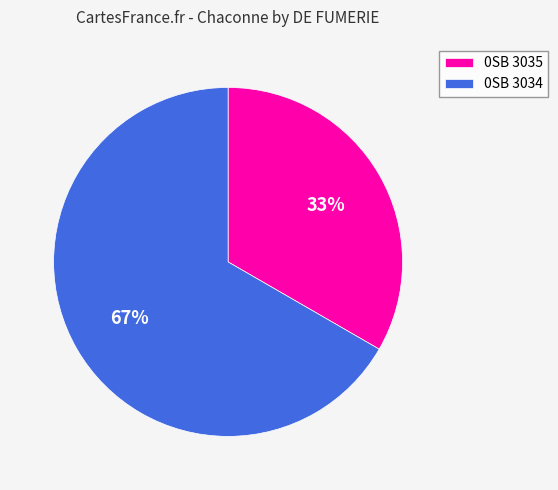

Is it true that 0SB 3034 is 67% of the pie?

True